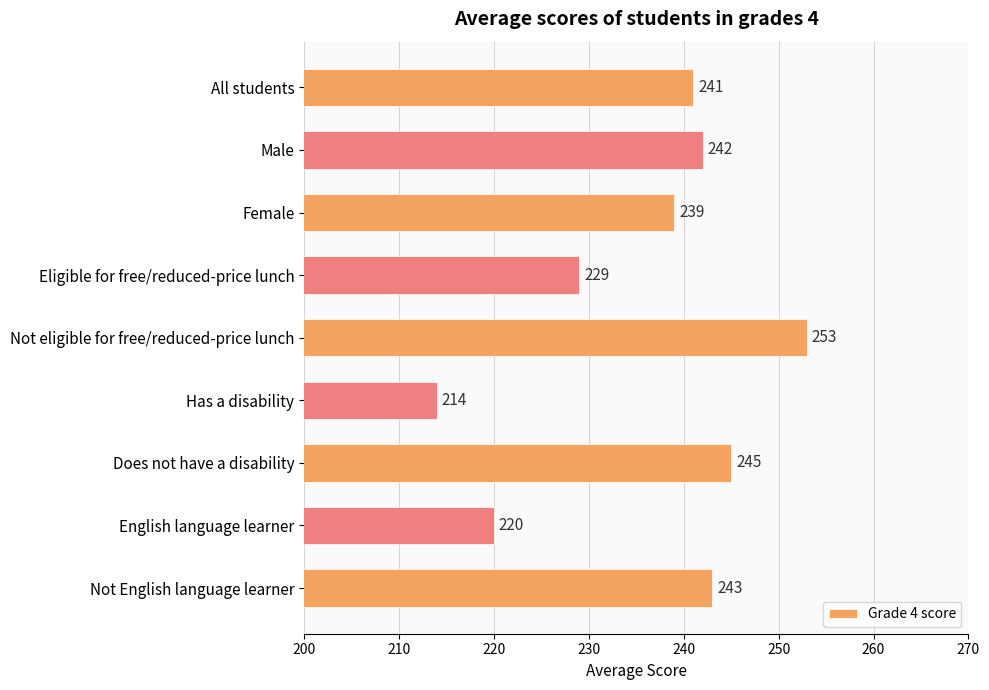

What is the difference between the second highest and second lowest values?

25